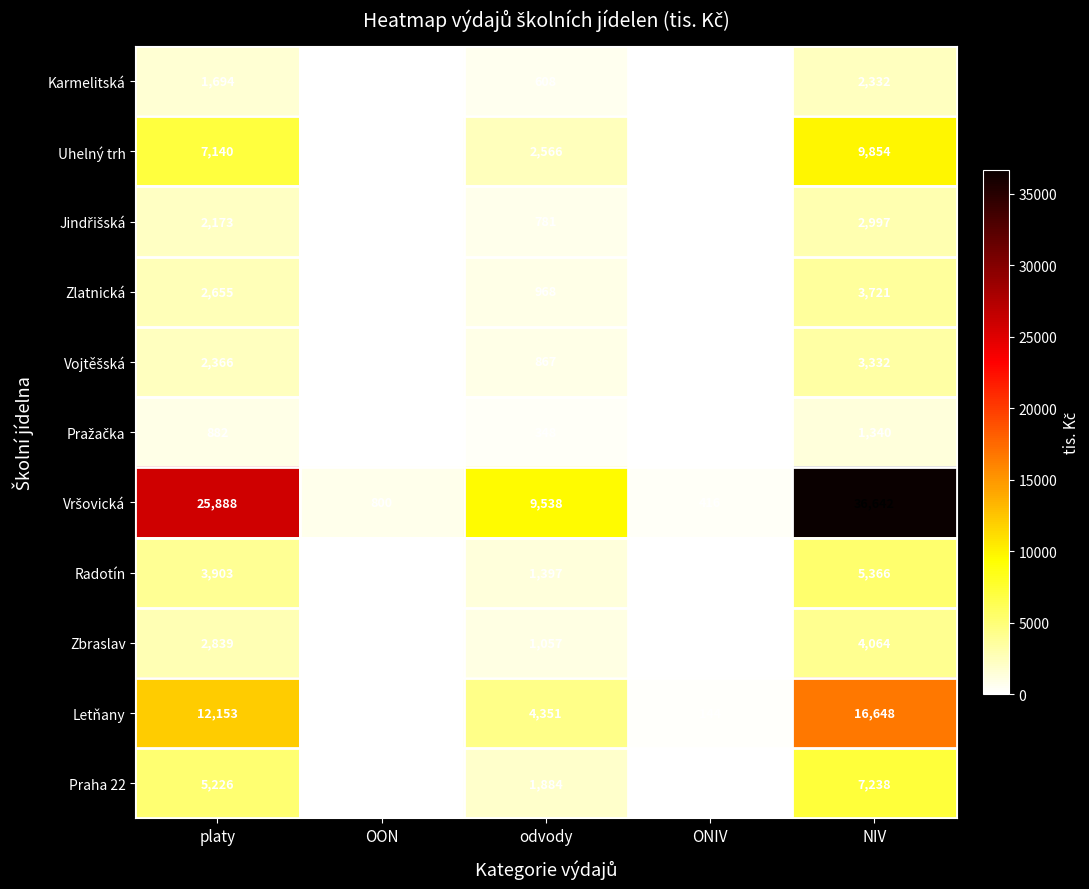

Rank the categories by Zlatnická value from highest to lowest.

NIV, platy, odvody, OON, ONIV